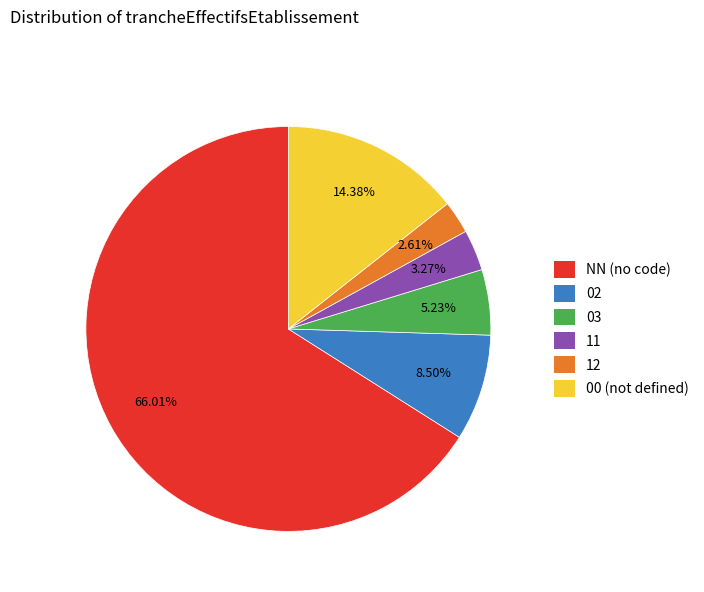

Is it true that 12 is 3% of the pie?

True